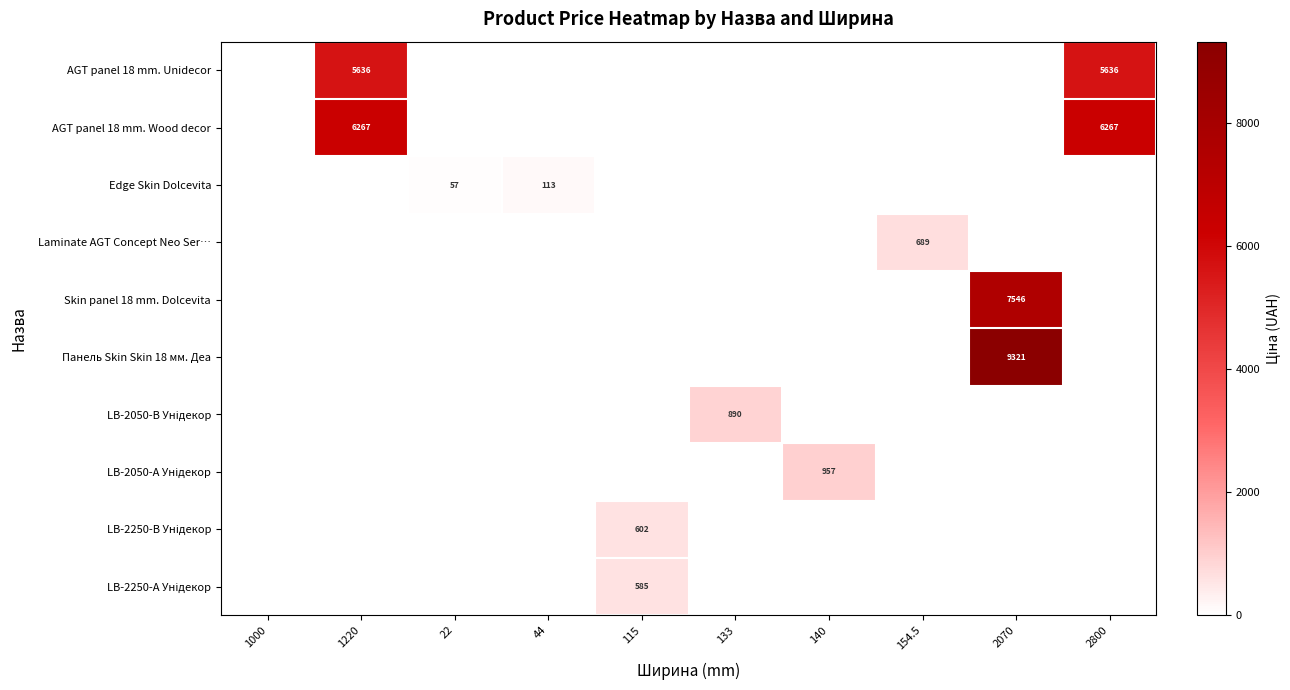

At how many categories does at least one series exceed 6924?

1